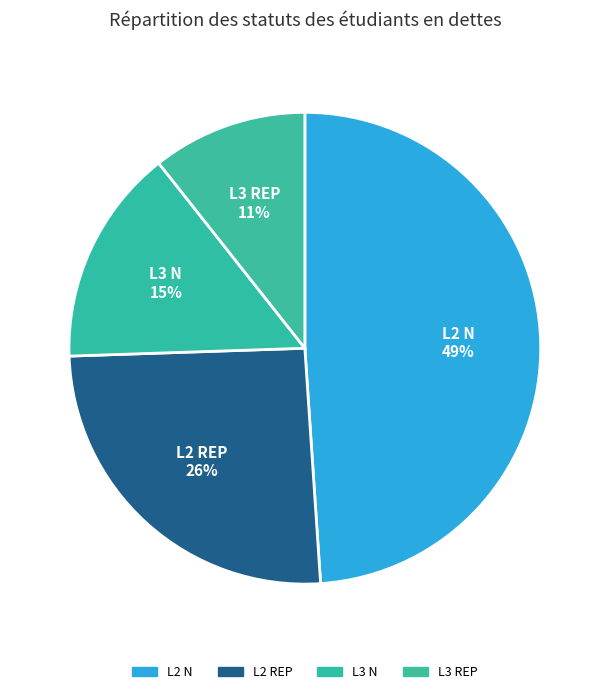

To the nearest percent, what is the difference between the largest and smallest slice percentages?

38%